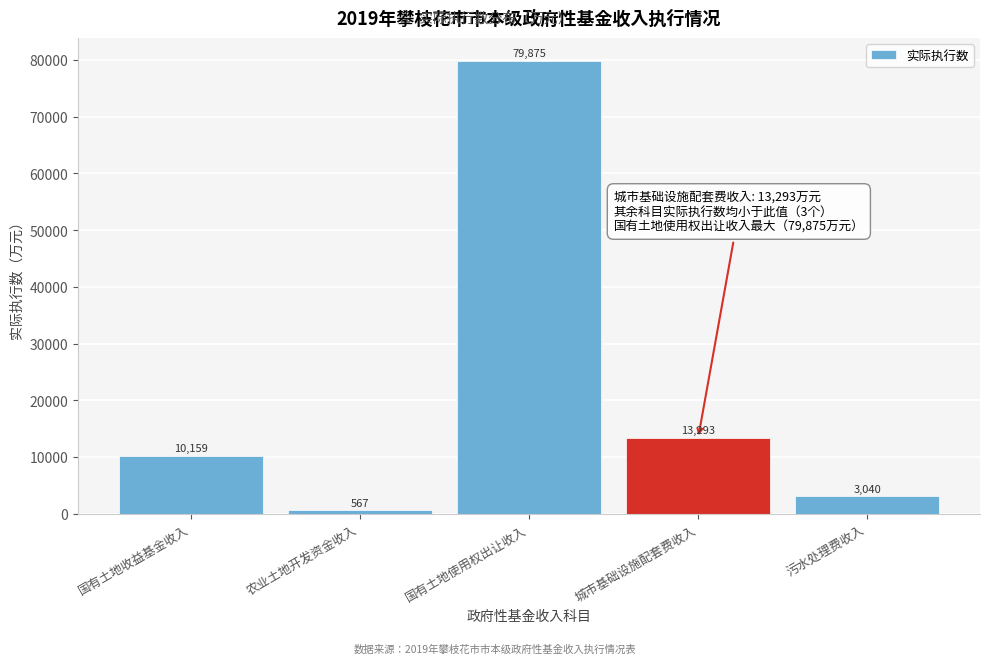

Reading right to left, transcribe all the data shown in this chart.

污水处理费收入=3040	城市基础设施配套费收入=13293	国有土地使用权出让收入=79875	农业土地开发资金收入=567	国有土地收益基金收入=10159